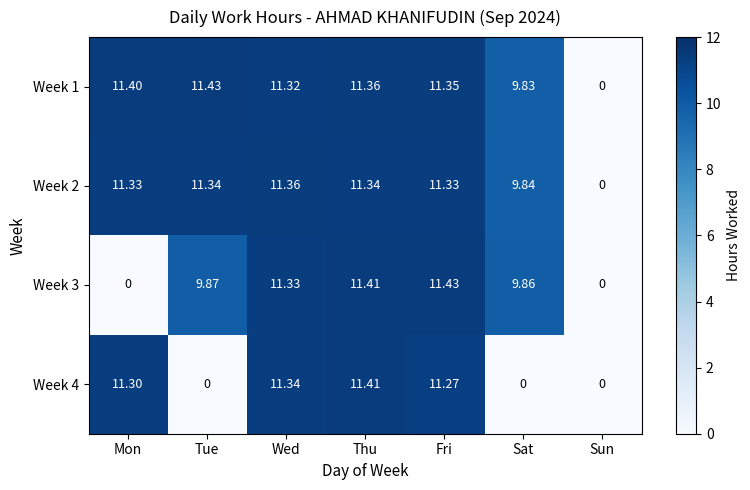

At which category is the sum across all series the highest?

Thu